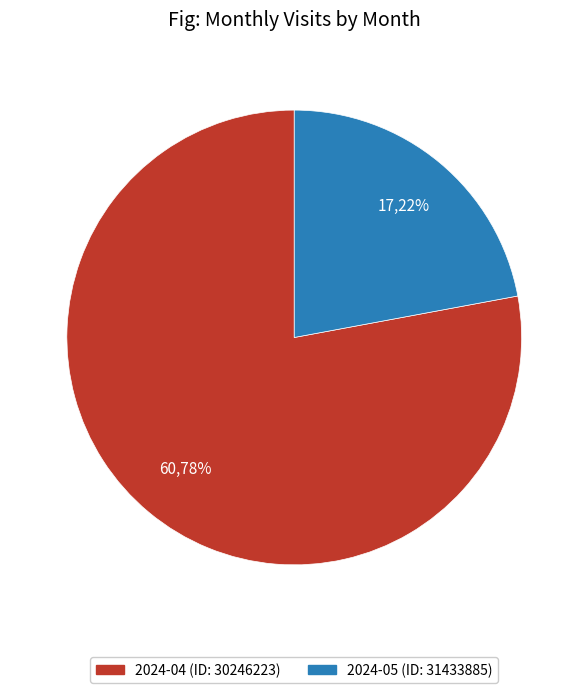

True or false: 2024-05 (ID: 31433885) accounts for 22% of the total.

True